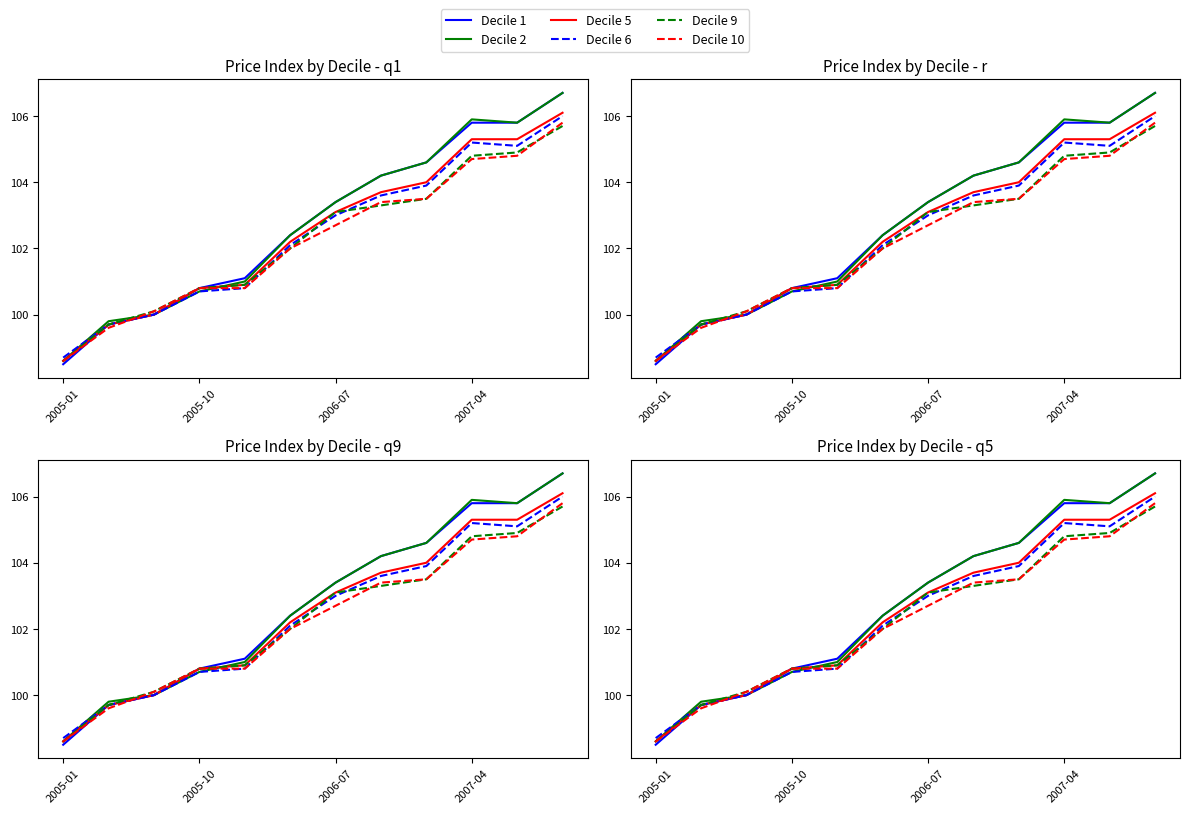

True or false: Decile 9 and Decile 1 intersect in this chart.

False